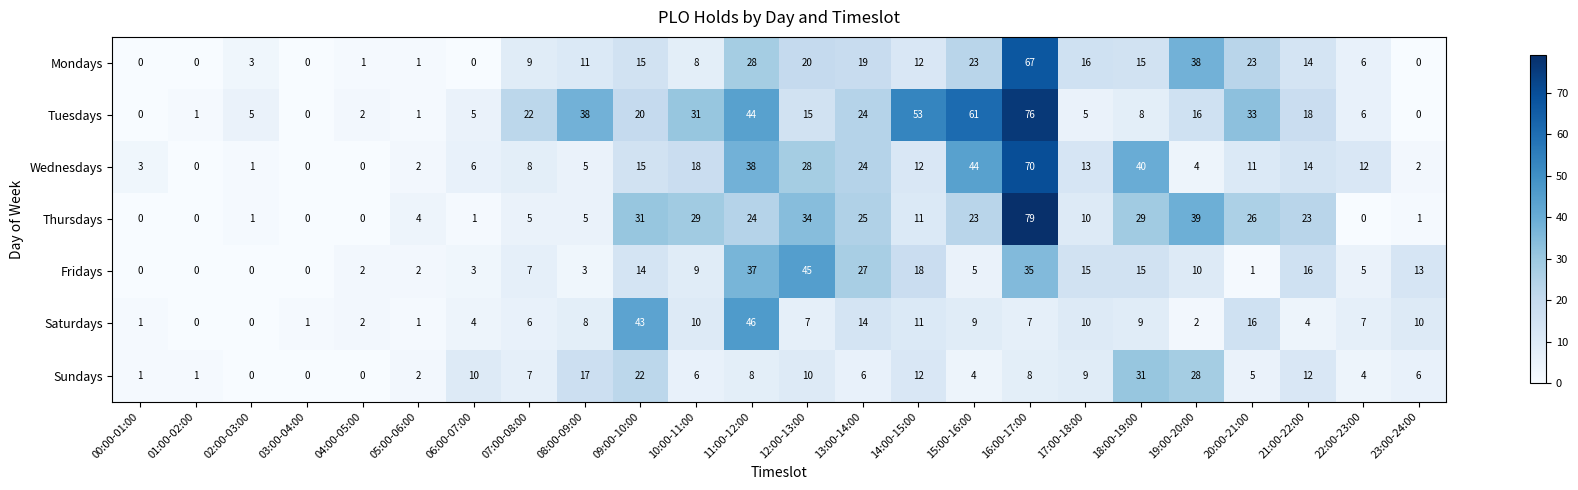

What is the greatest value displayed?

79